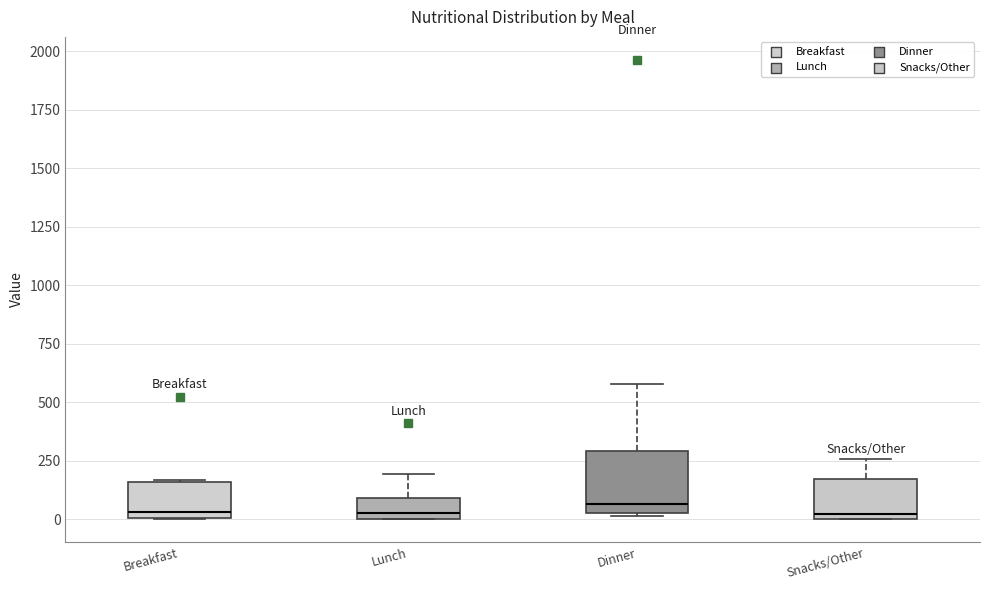

Reading left to right, transcribe this box plot: for each box, give where its median line is, the range the box spans, and where its two whiskers end, as read against the y-axis. The values are not printed on the chart, so give them approximately, as read against the axis.

Breakfast: median 50, box 0 to 150, whiskers 0 to 150
Lunch: median 0 (just above the box's lower edge), box 0 to 100, whiskers 0 to 200
Dinner: median 50 (just above the box's lower edge), box 50 to 300, whiskers 0 to 600
Snacks/Other: median 0 (just above the box's lower edge), box 0 to 150, whiskers 0 to 250